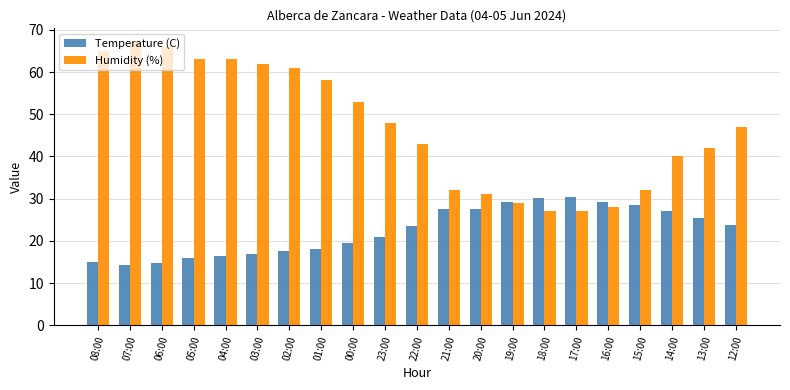

What is the average value of the Temperature (C) series?

22.5